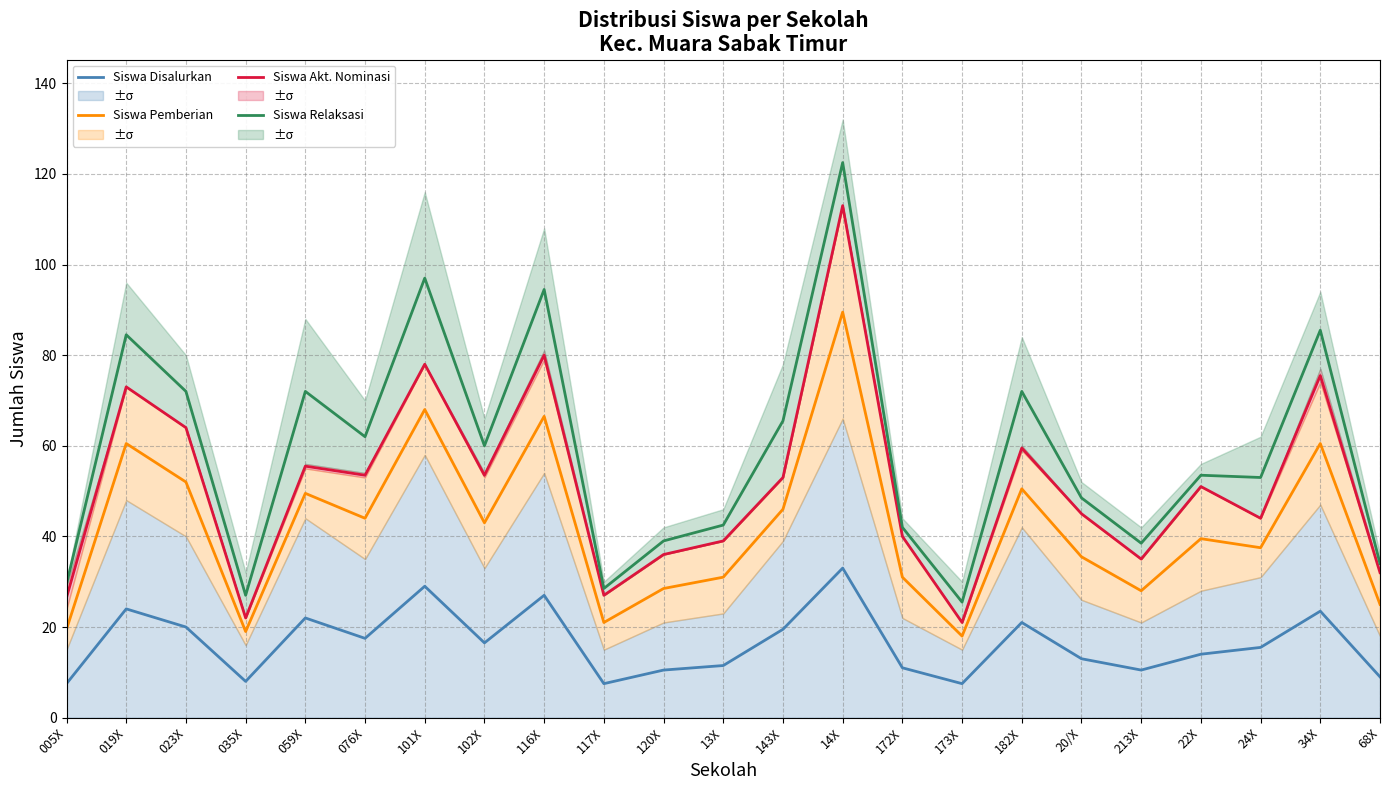

Where is the first local maximum for Siswa Pemberian?

019X